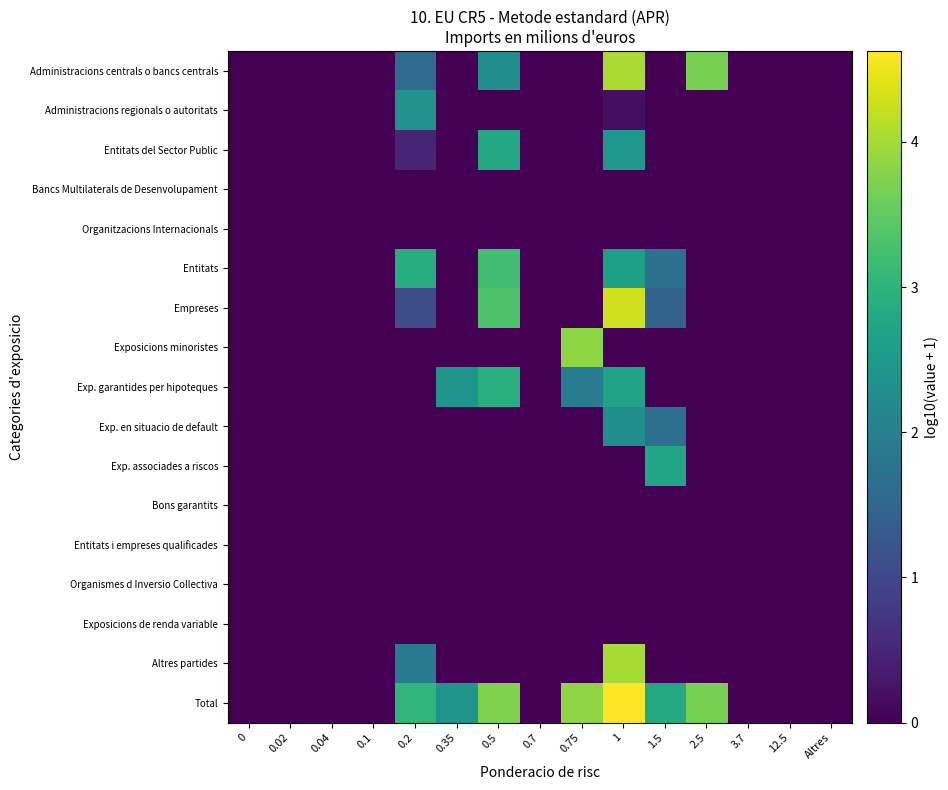

What is the spread (max minus min) of values at 0.35?

2.4